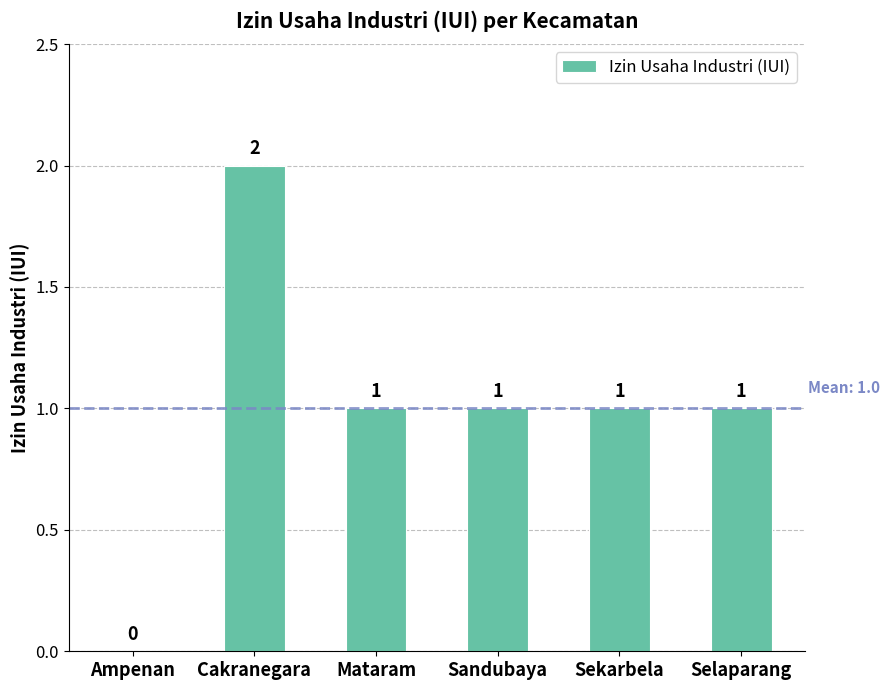

Reading left to right, extract all data points from this chart.

0	2	1	1	1	1